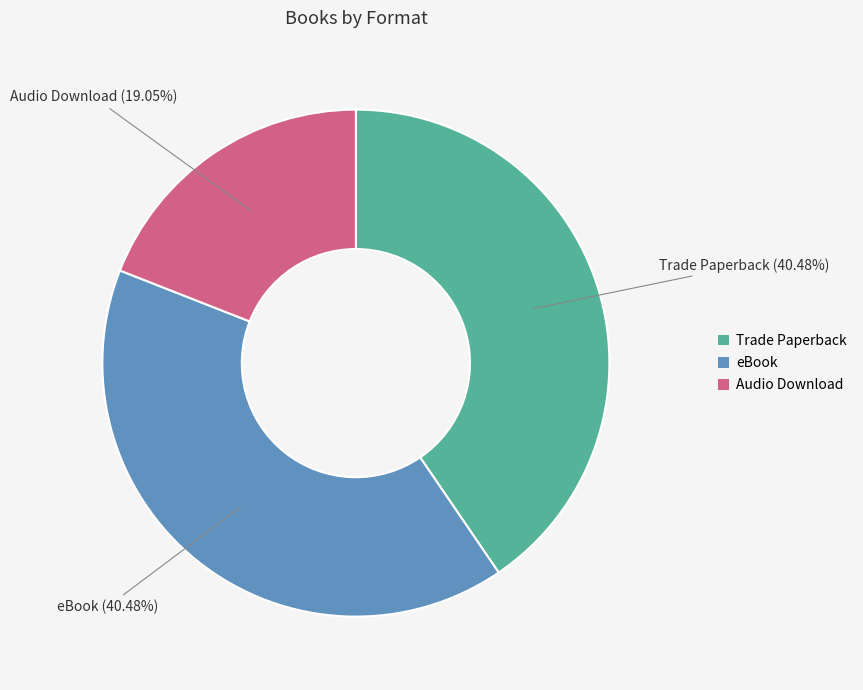

The Audio Download slice represents 33% of the pie. True or false?

False